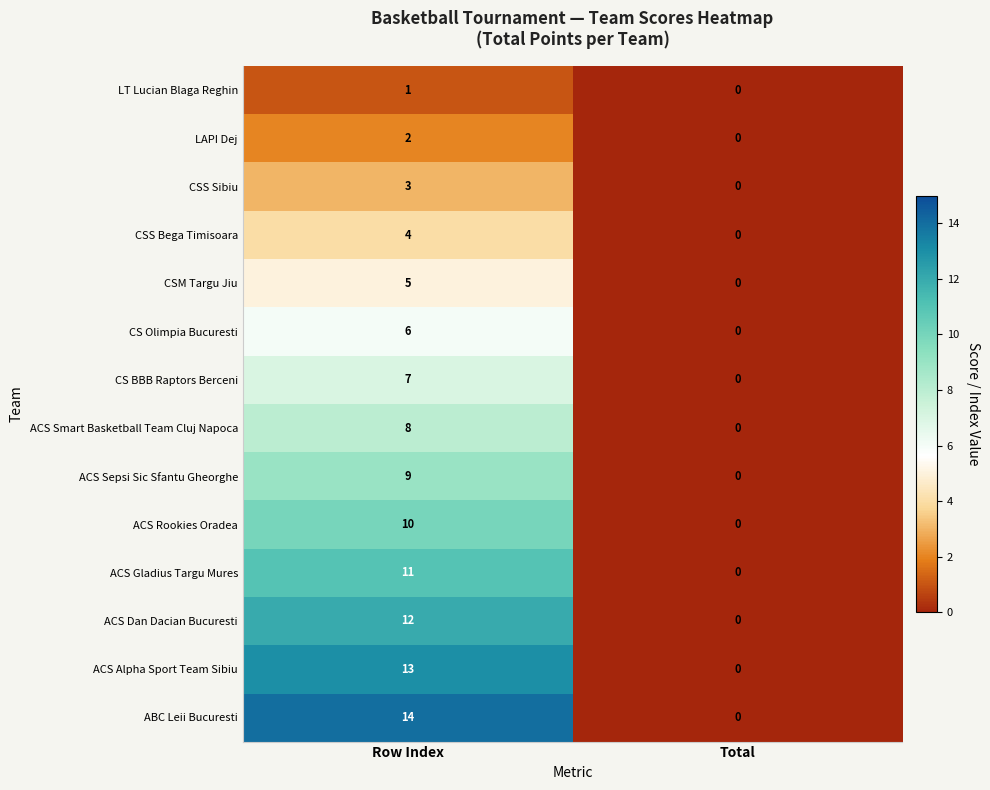

At which category is the sum across all series the highest?

Row Index